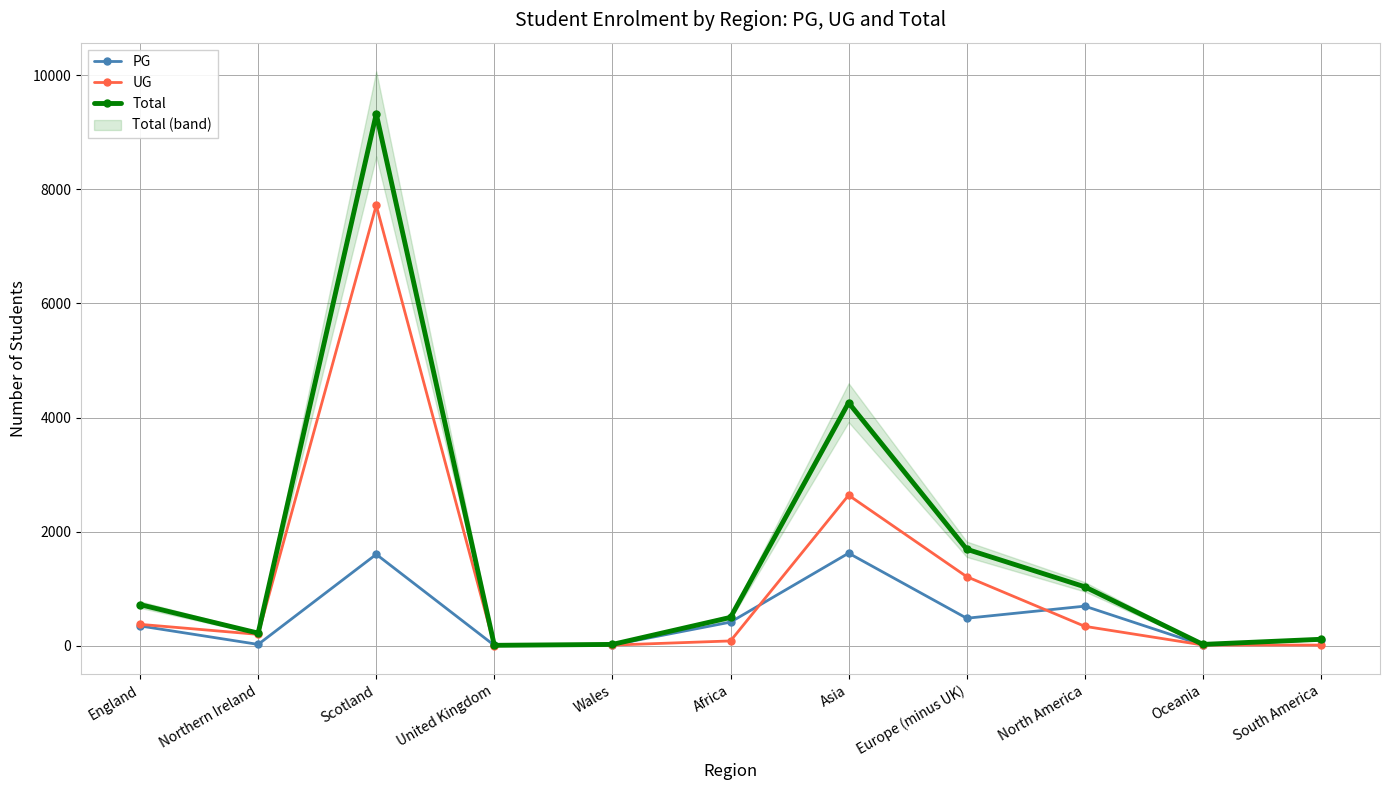

List the labels in order of Total value, smallest first.

United Kingdom, Wales, Oceania, South America, Northern Ireland, Africa, England, North America, Europe (minus UK), Asia, Scotland